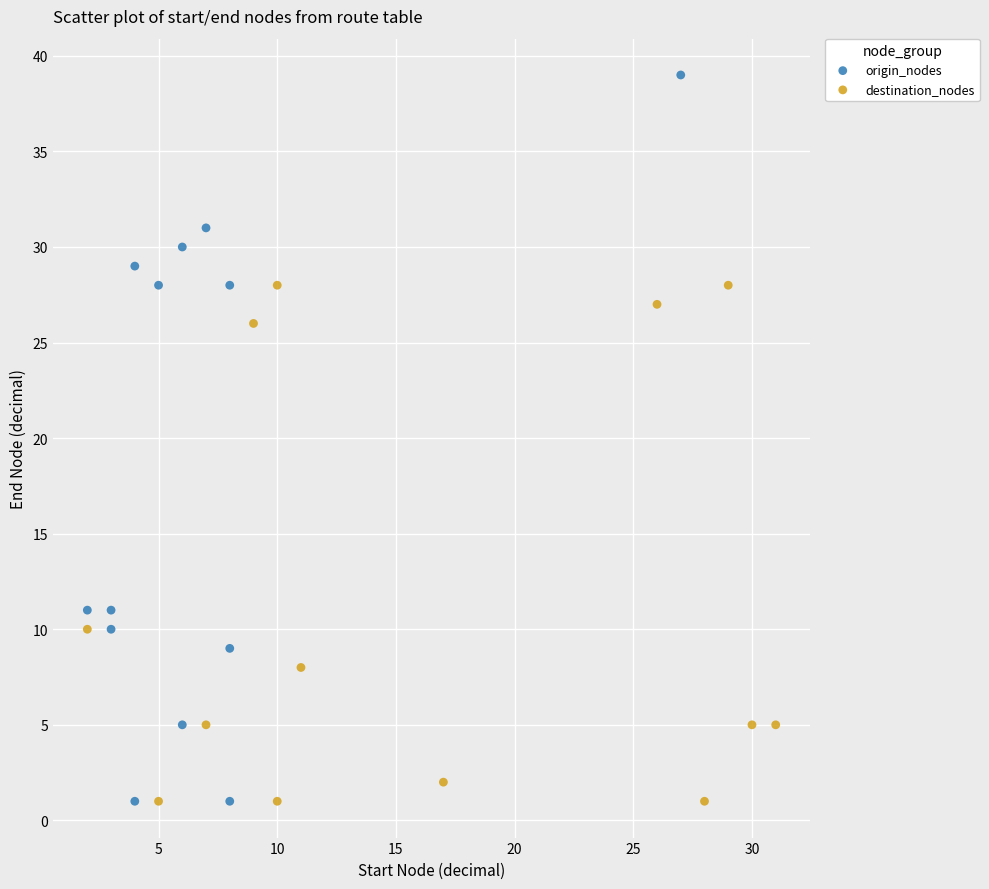

Which series has the largest Y range (max minus min)?

origin_nodes